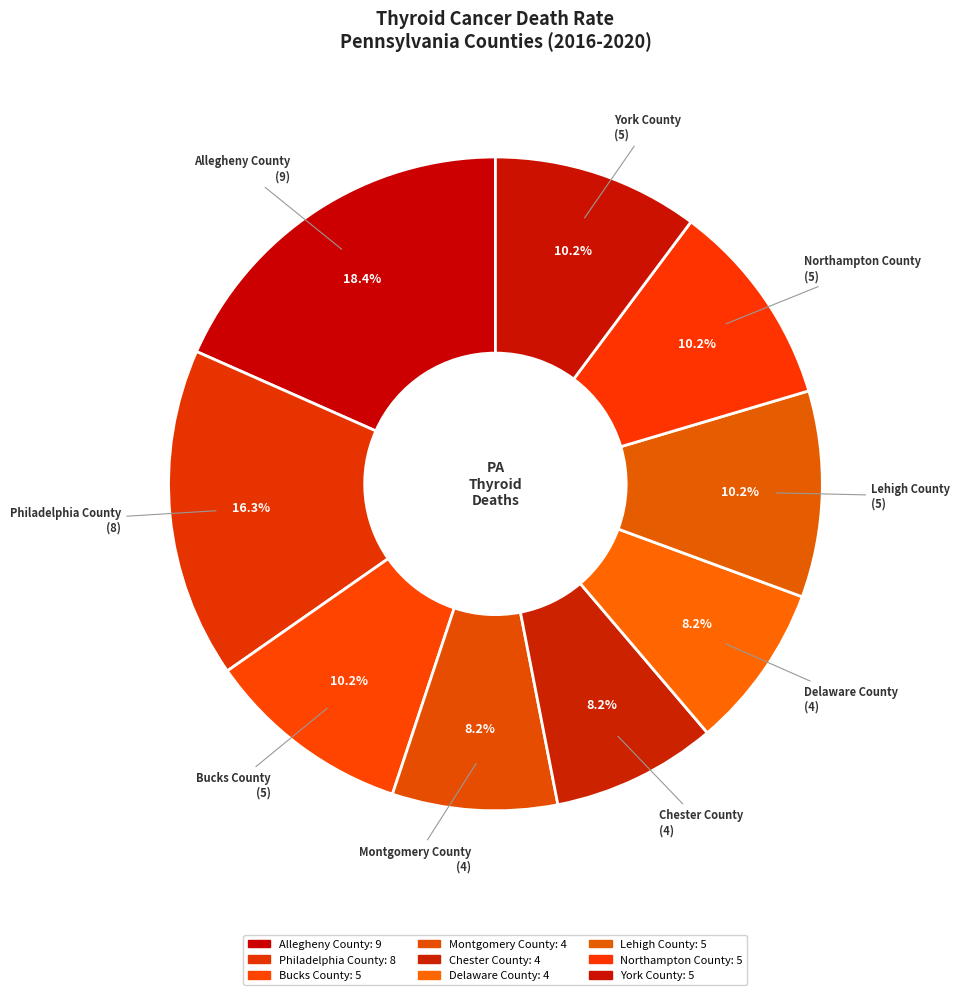

Is Northampton County the majority of the pie?

No